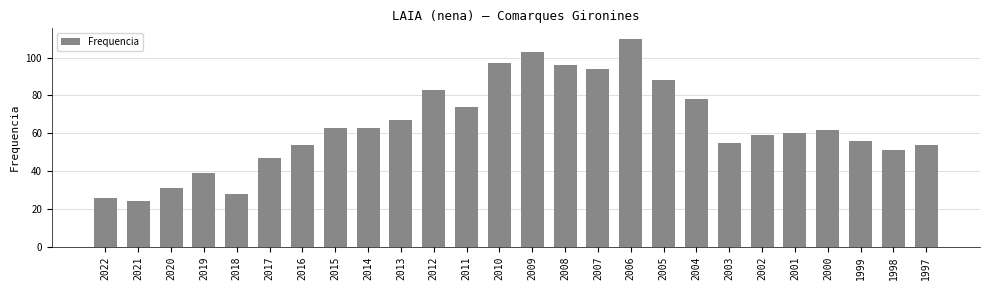

What is the change in value from 2004 to 1998?

-27